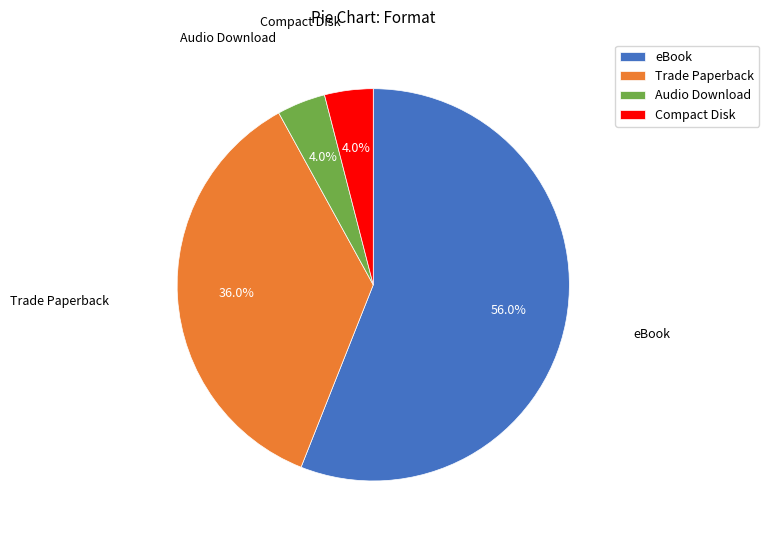

What percentage is NOT represented by Compact Disk?

96.0%